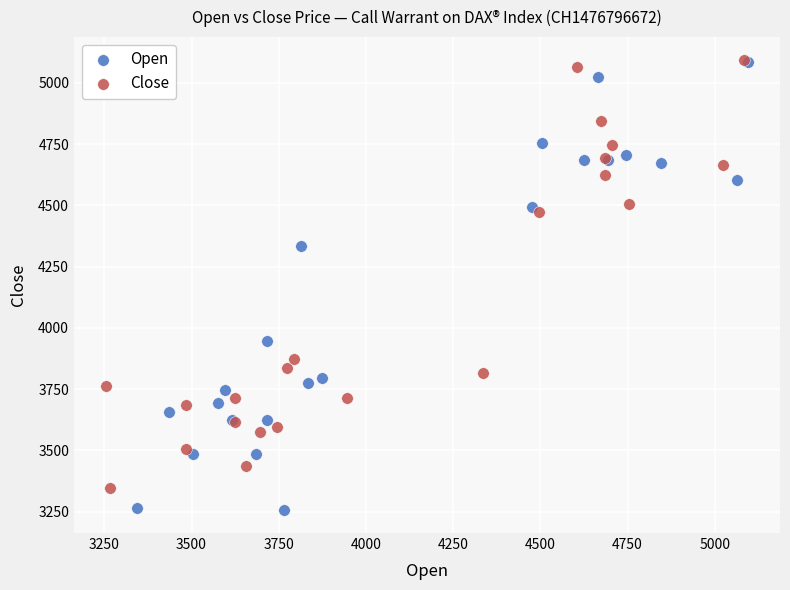

Which series has the widest spread of Y values?

Open